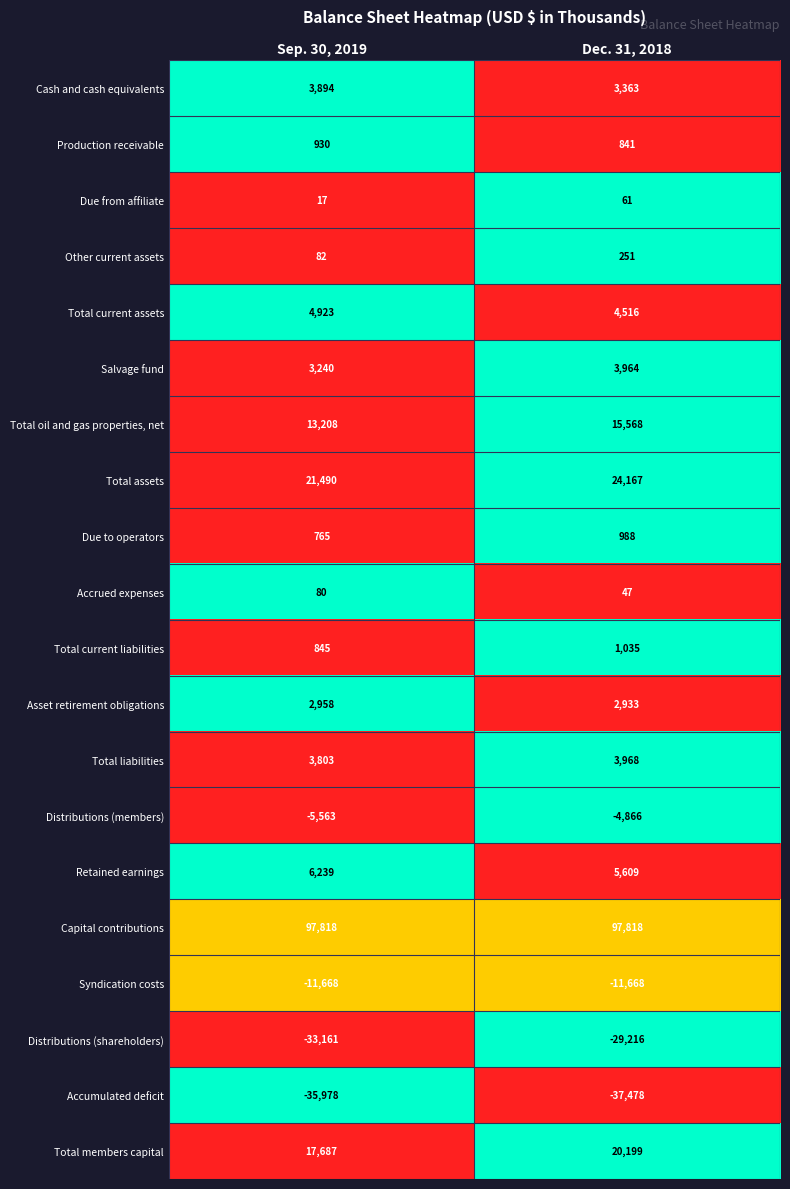

What is the difference between the highest and lowest values at Dec. 31, 2018?

135296